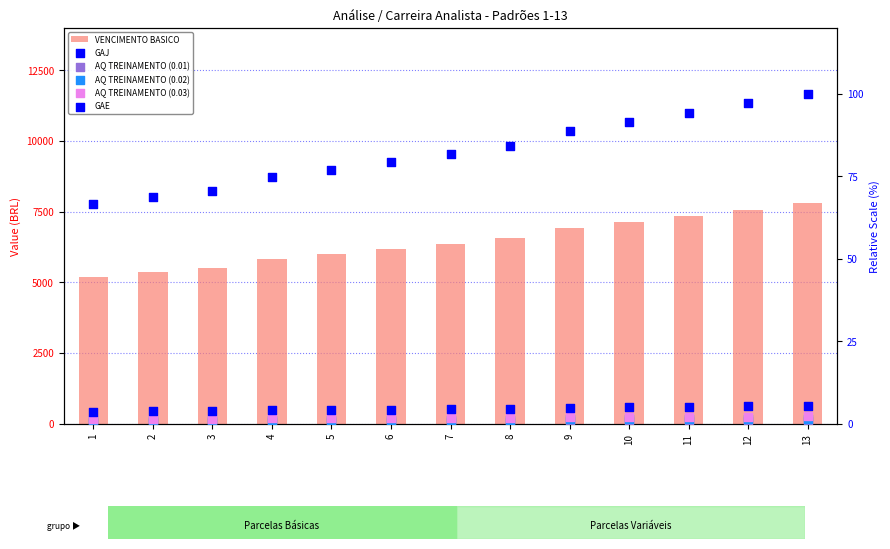

Which series has the largest Y range (max minus min)?

VENCIMENTO BASICO